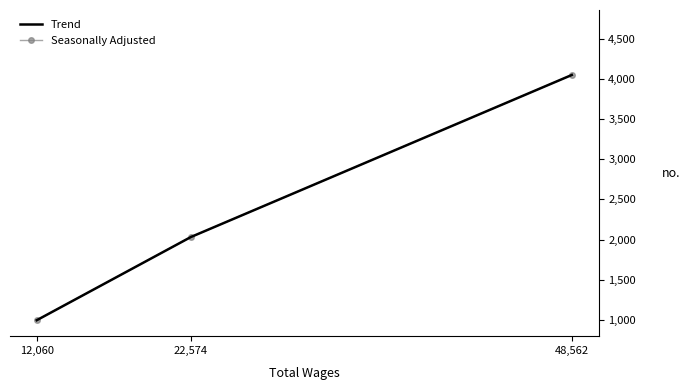

How many series are shown in this chart?

2